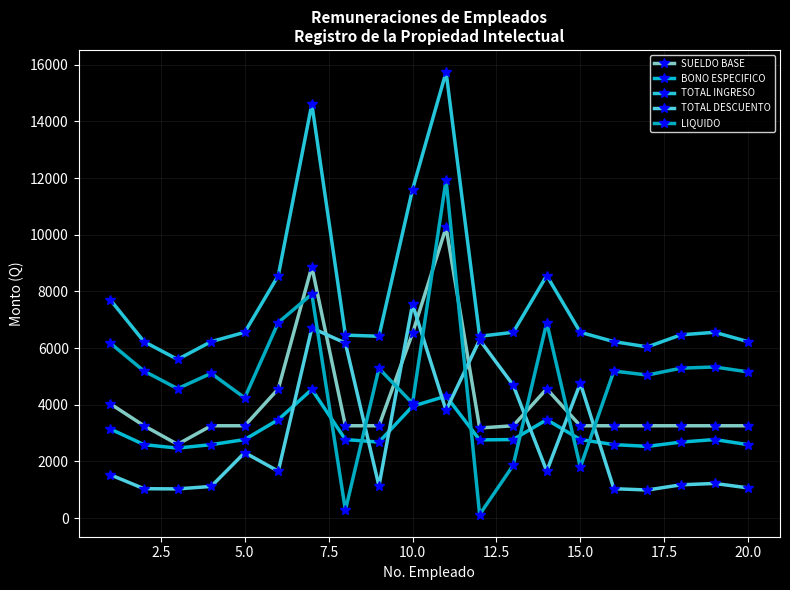

What is the smallest value displayed?

125.0